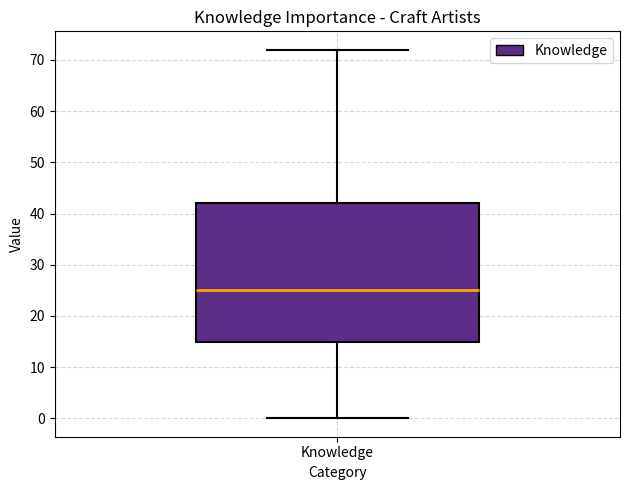

Transcribe this box plot: give where the median line is, the range the box spans, and where the two whiskers end, as read against the y-axis. The values are not printed on the chart, so give them approximately, as read against the axis.

median 25, box 15 to 42, whiskers 0 to 72